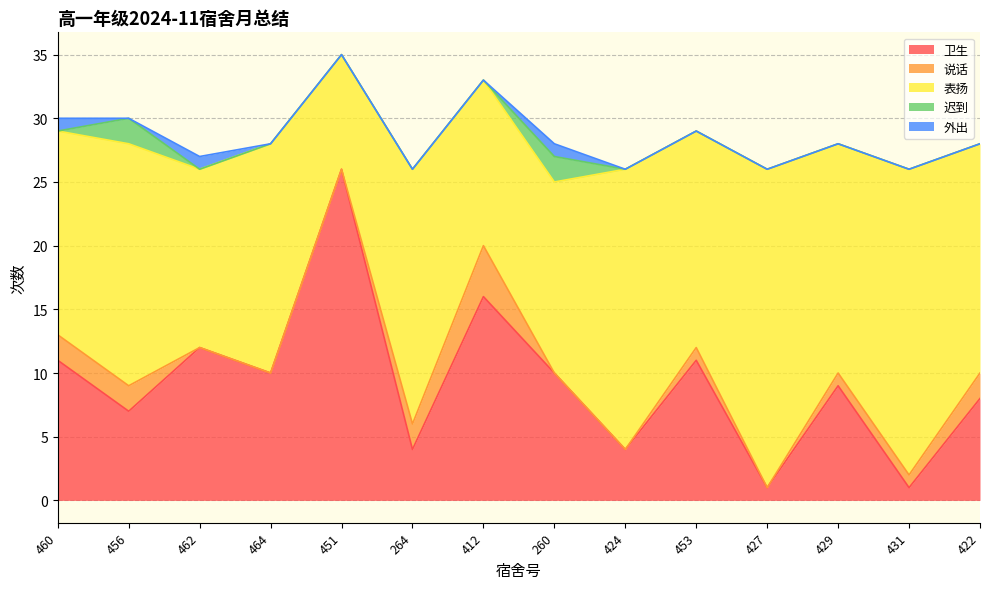

How many intersections are there between 说话 and 迟到?

1